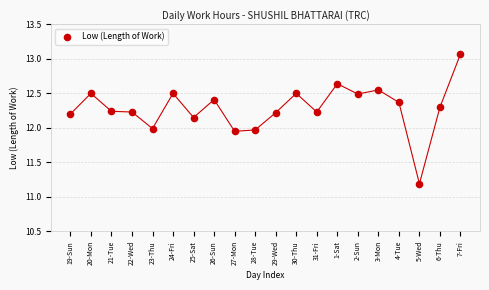

What is the range of Y values (max minus min)?

1.9